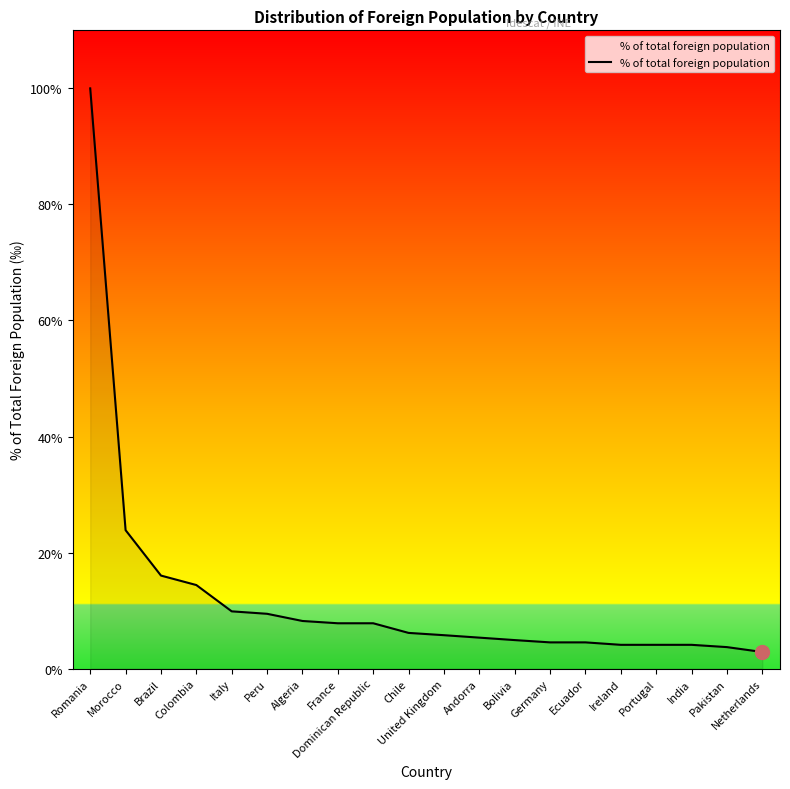

Does the chart display data point markers on the line(s)?

No